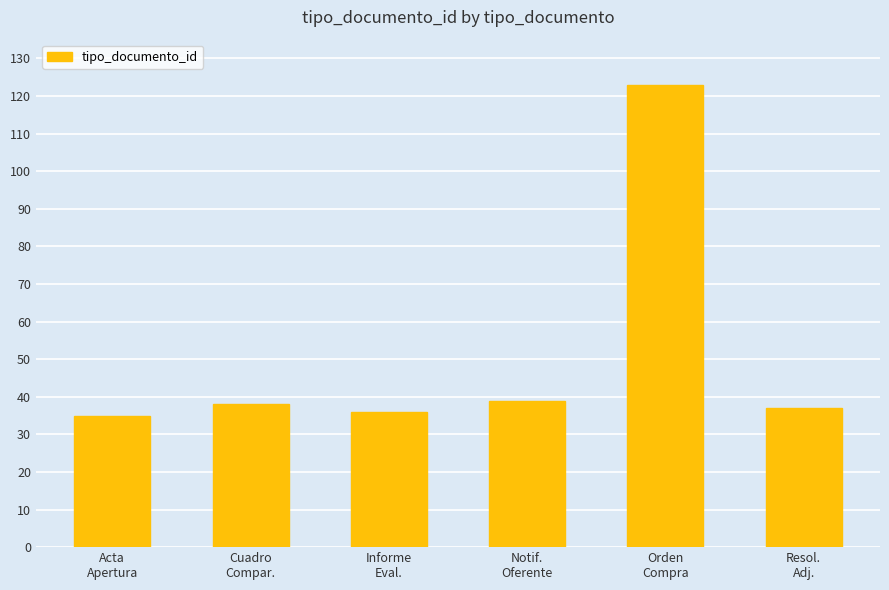

What is the label of the 3rd bar from the left?

Informe
Eval.